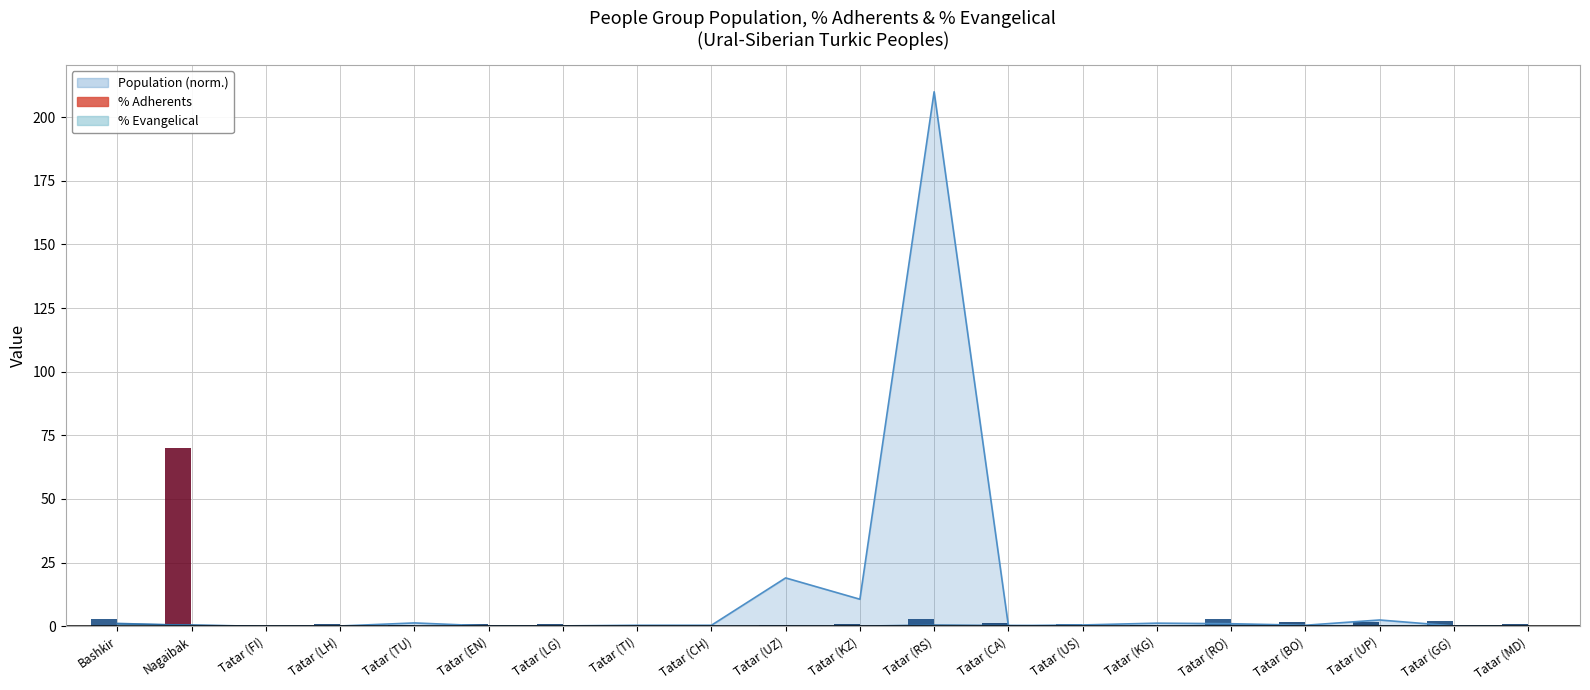

How many bars are there in total?

20